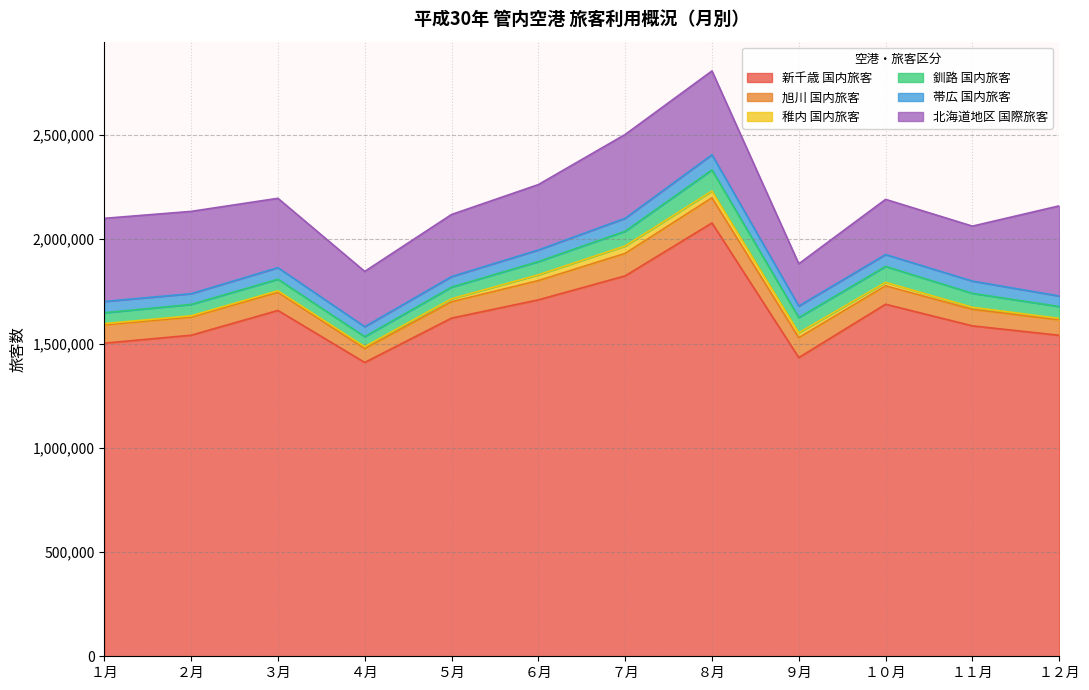

What is the minimum value for 稚内 国内旅客?

6092